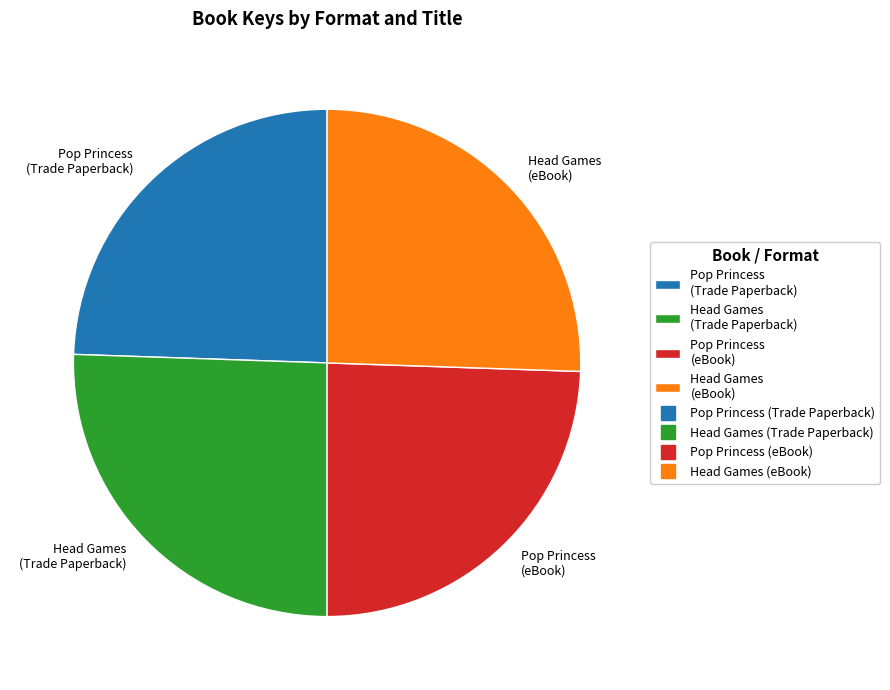

Is it true that Pop Princess (Trade Paperback) is 35% of the pie?

False